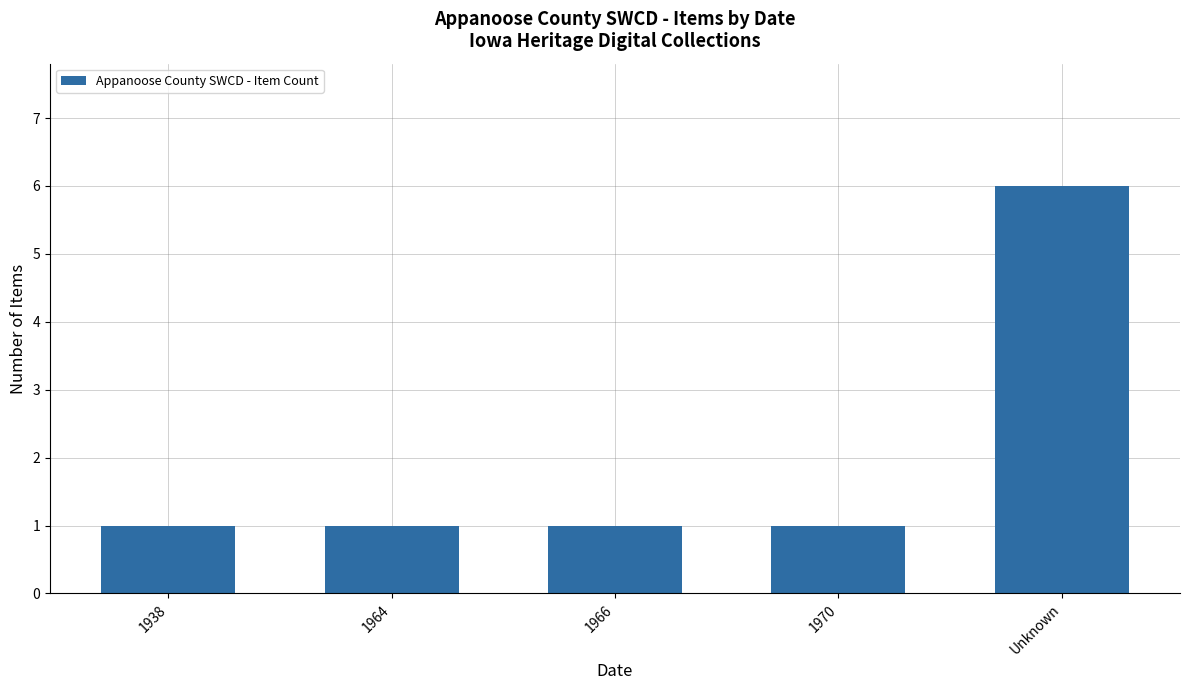

What is the greatest value displayed?

6